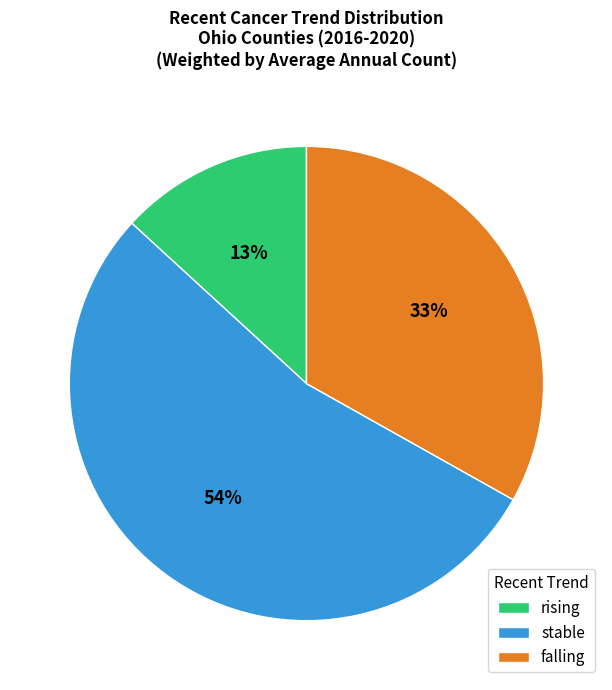

To the nearest percent, what is the combined percentage of stable and rising?

67%